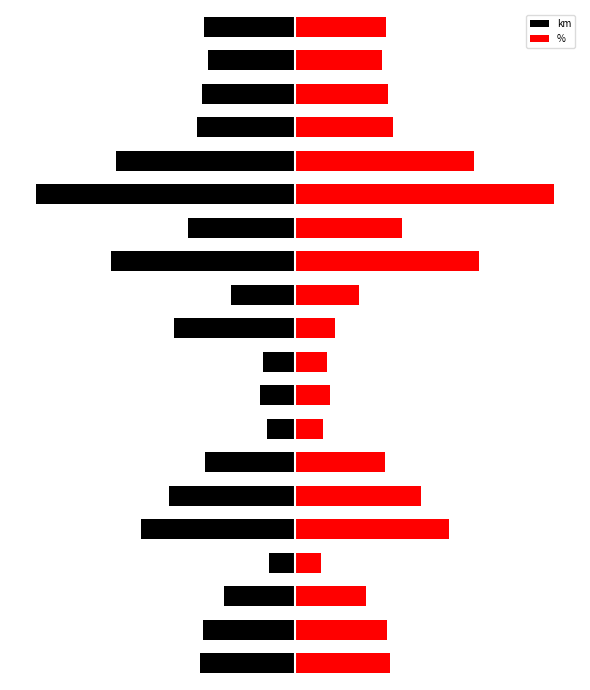

What is the sum of all km values?

-784.6